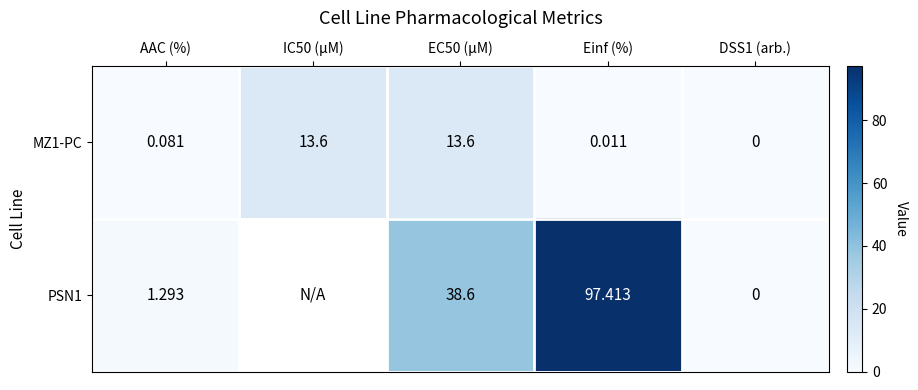

What is the total value across all series at AAC (%)?

1.4